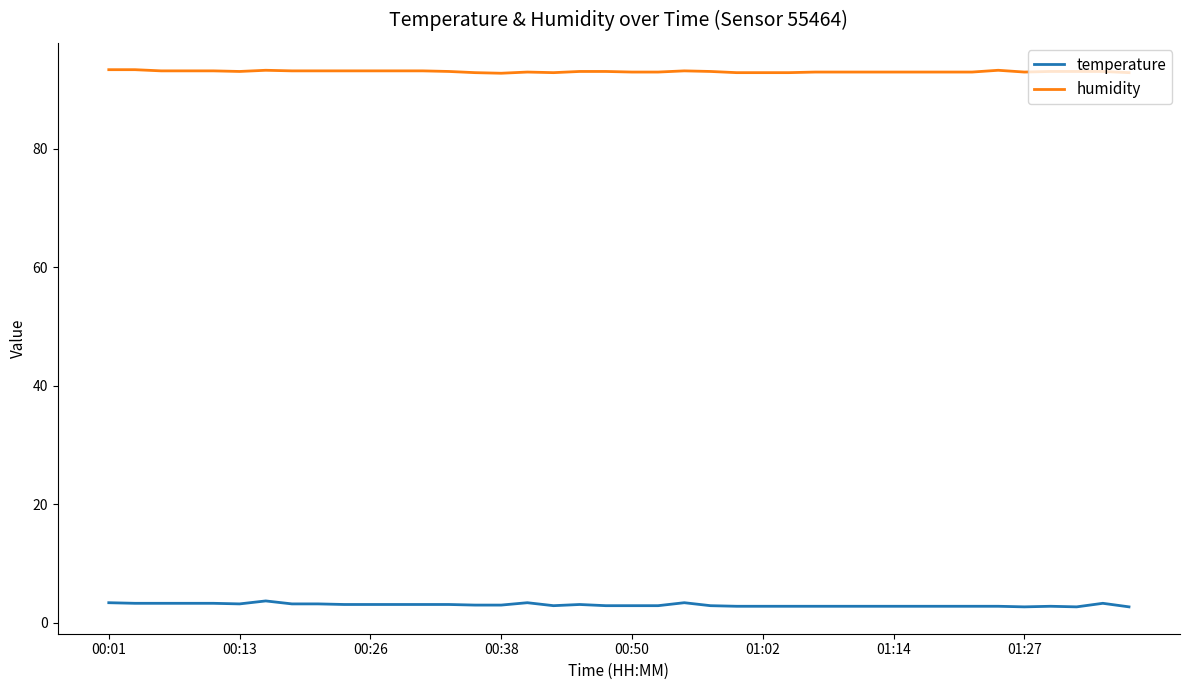

What is the maximum value shown in the chart?

93.3